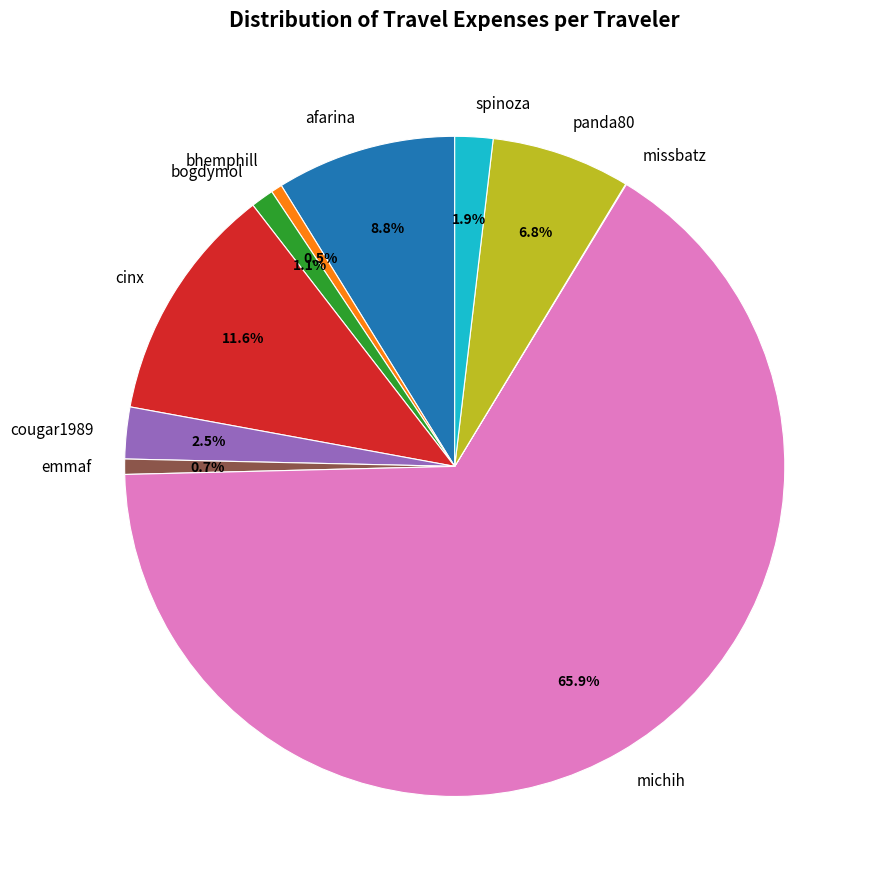

Between cougar1989 and afarina, which is larger?

afarina